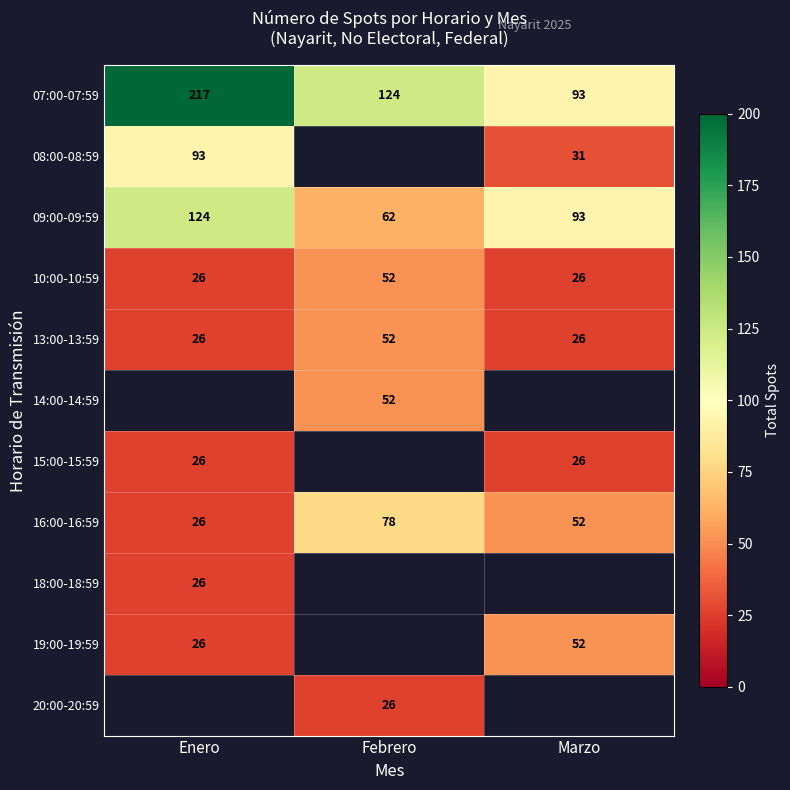

How many data points in 16:00-16:59 are less than 52?

1